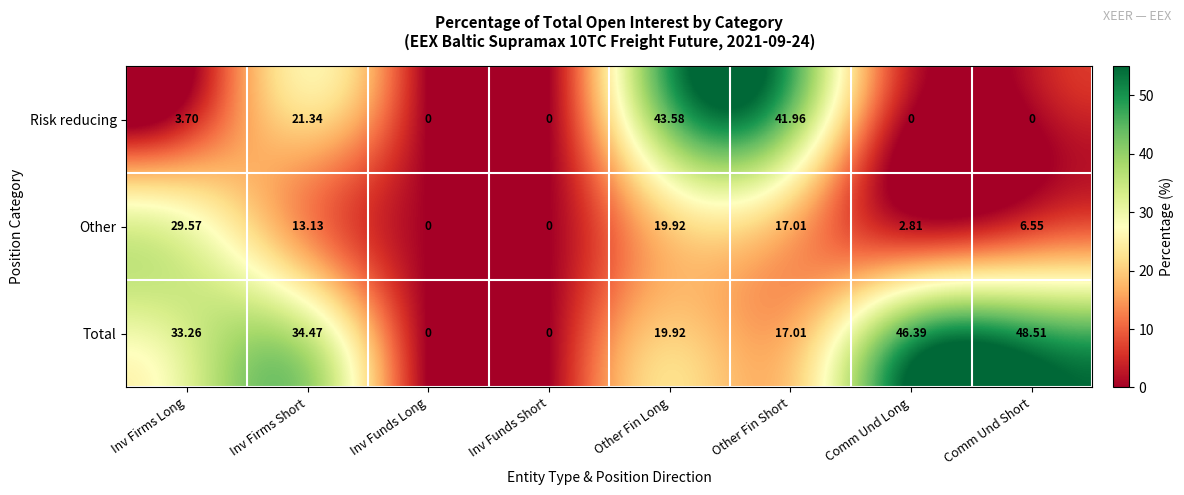

Which series has the largest range (max minus min)?

Total